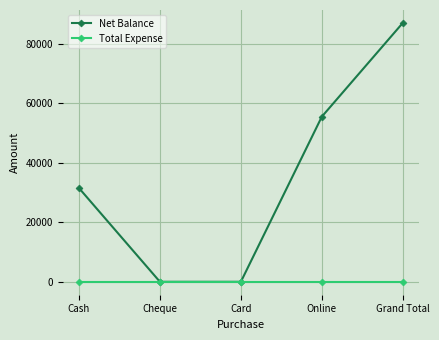

The value of Net Balance at Grand Total is 87000. True or false?

True